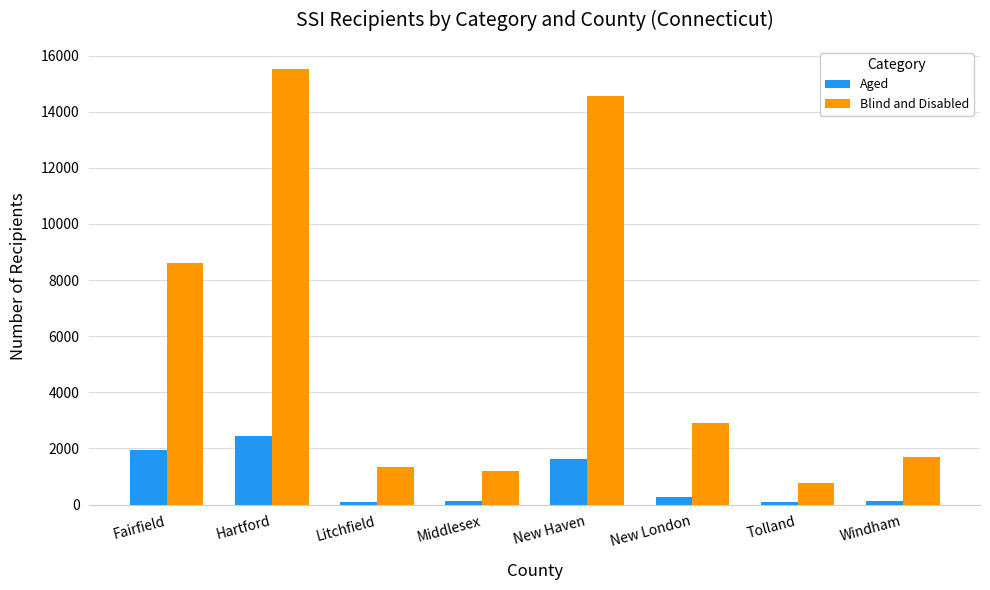

Which series changed the most between New Haven and Windham?

Blind and Disabled